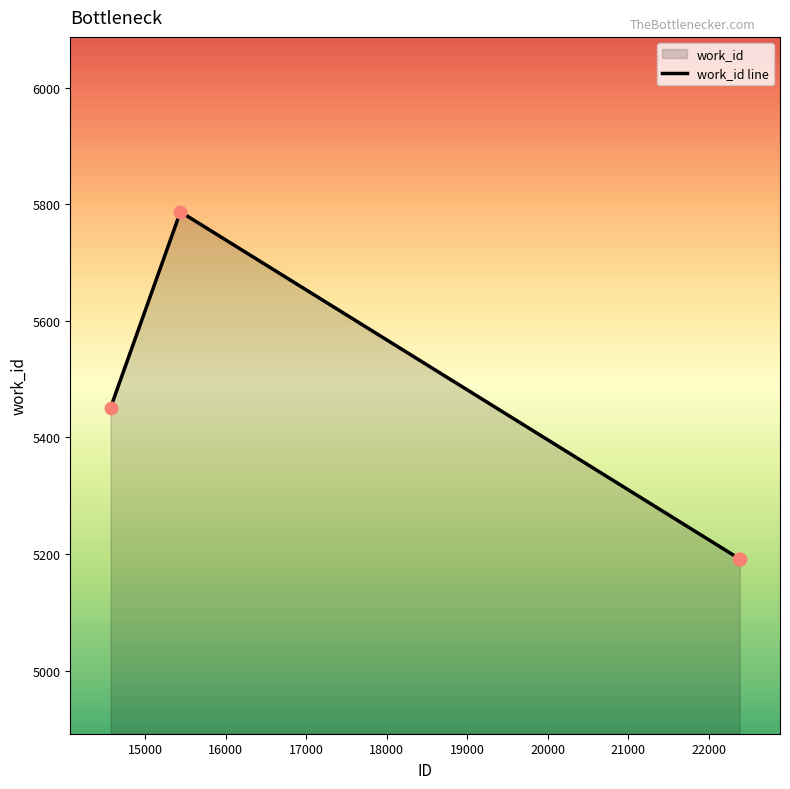

Which has a higher value, 14572 or 22381?

14572